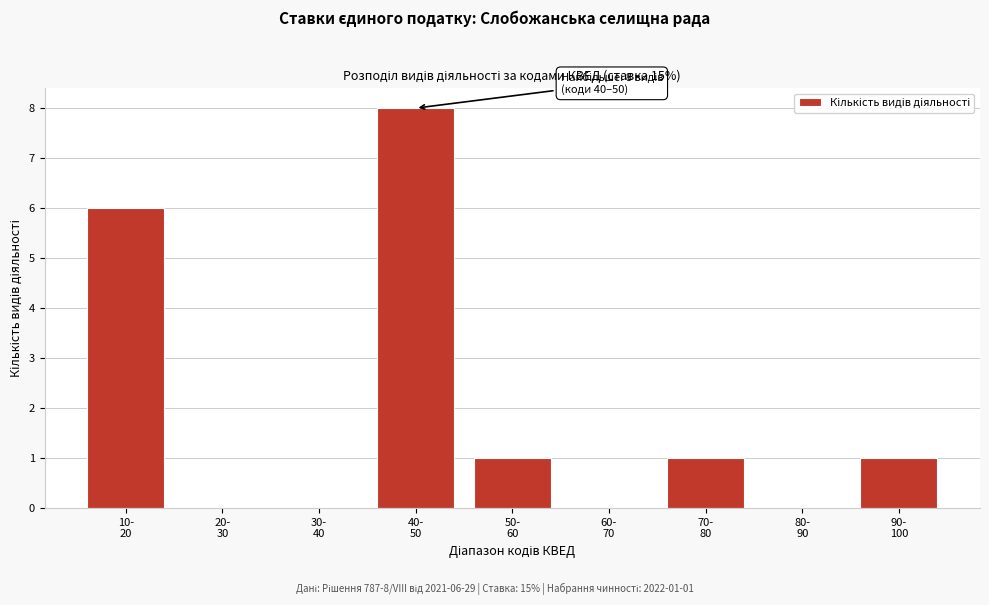

What is the sum of all values?

17